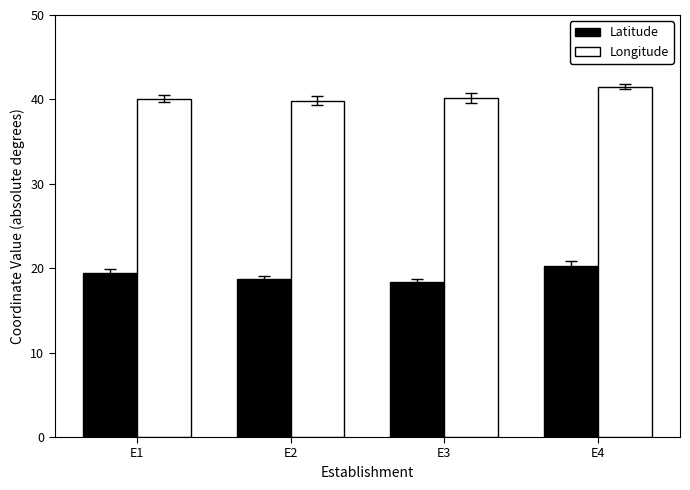

What is the difference between the highest and lowest values at E1?

20.7